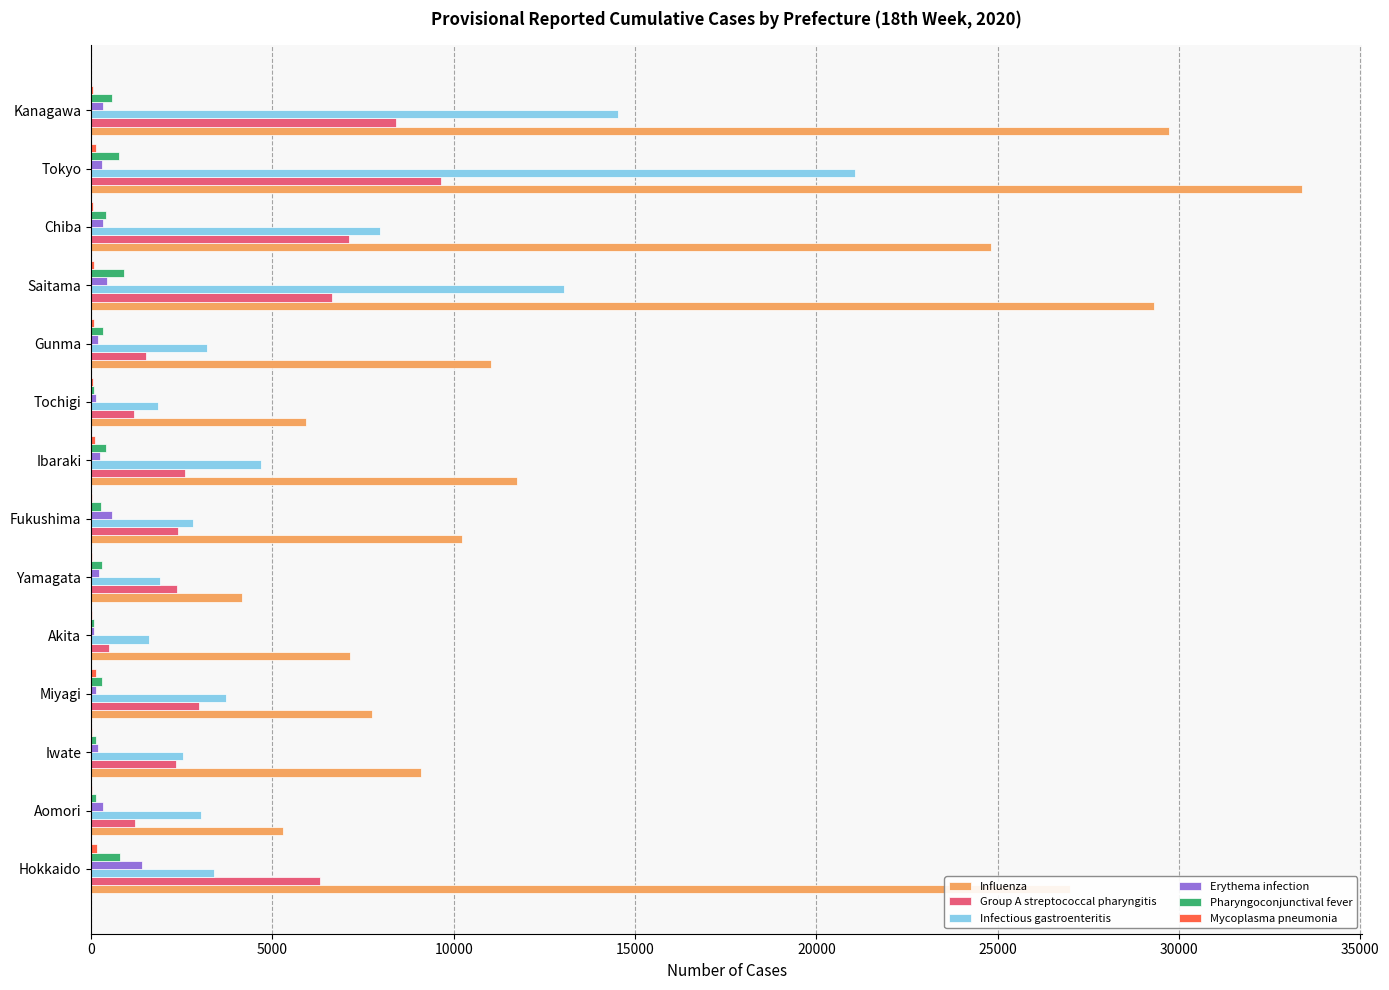

Which series has the largest total across all categories?

Influenza